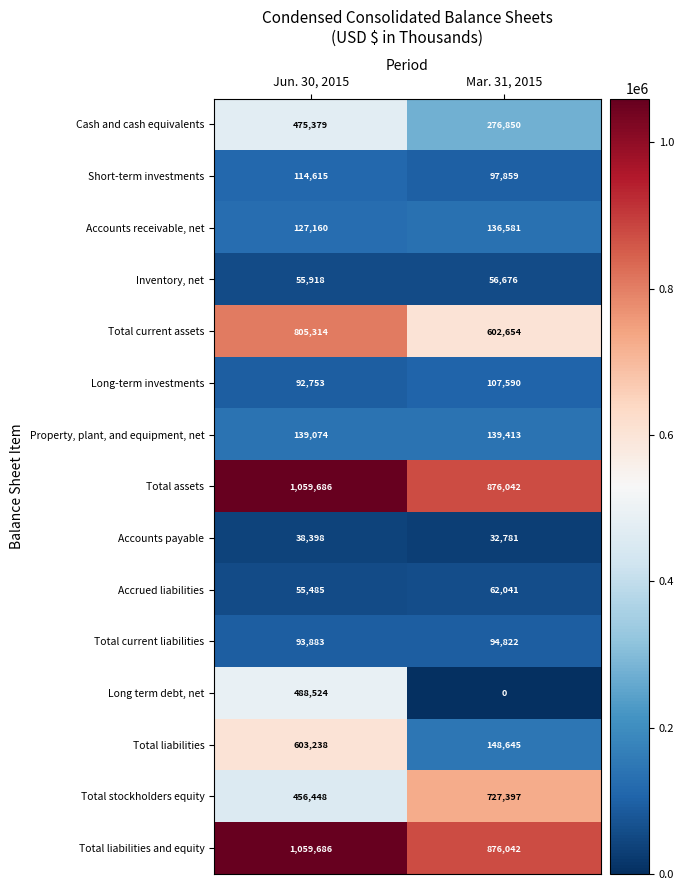

What value does the Short-term investments series have at Mar. 31, 2015, to the nearest 100?

97900